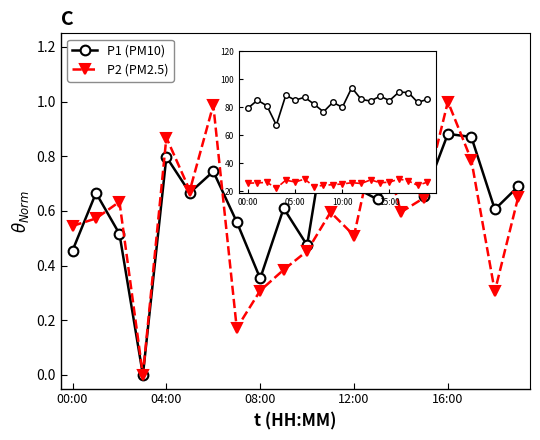

What is the value of the P2 (PM2.5) point at the 19th from the left?

0.3